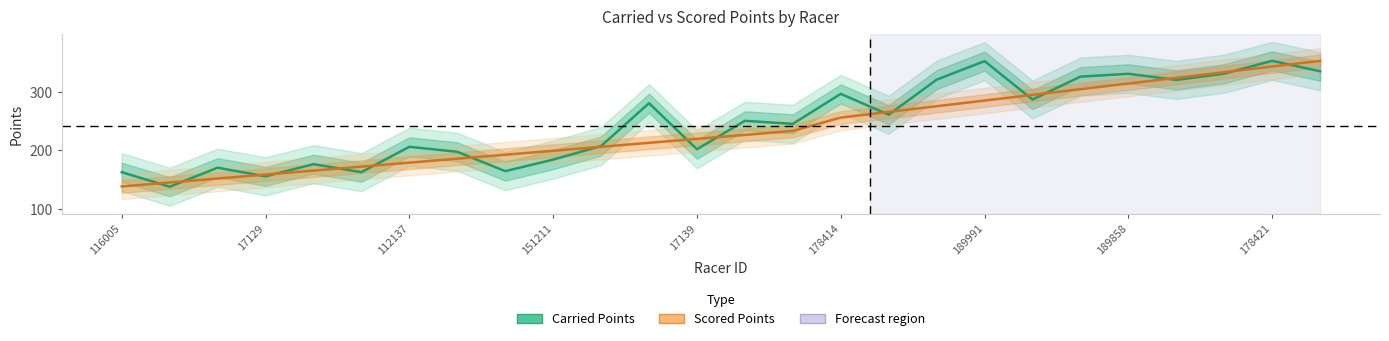

How many data points in Carried Points are above 250?

13